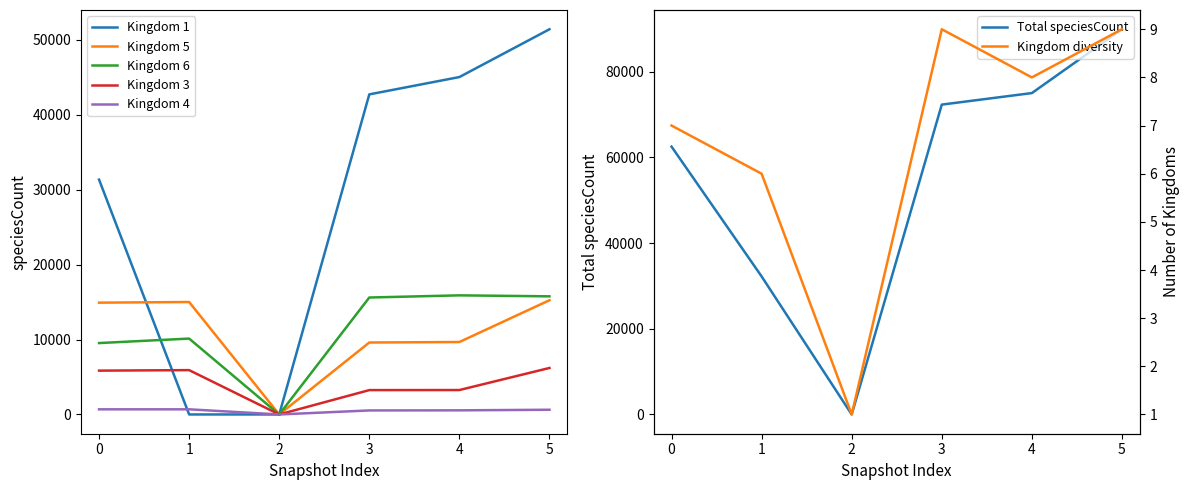

The Kingdom 5 series shows 9603 at 3. True or false?

True